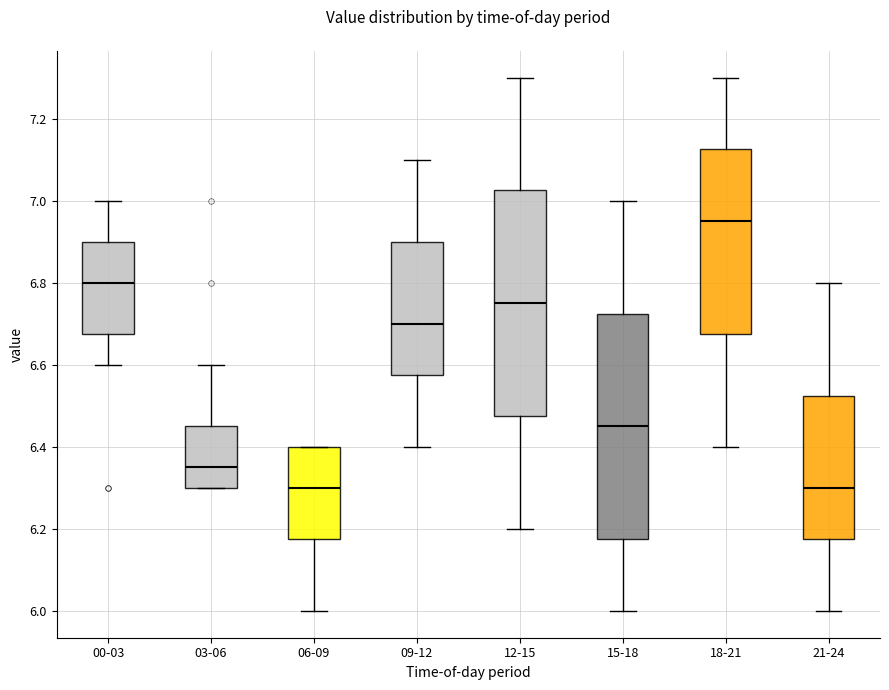

Reading left to right, transcribe this box plot: for each box, give where its median line is, the range the box spans, and where its two whiskers end, as read against the y-axis. The values are not printed on the chart, so give them approximately, as read against the axis.

00-03: median 6.80, box 6.68 to 6.90, whiskers 6.60 to 7.00
03-06: median 6.36, box 6.30 to 6.46, whiskers 6.30 to 6.60
06-09: median 6.30, box 6.18 to 6.40, whiskers 6.00 to 6.40
09-12: median 6.70, box 6.58 to 6.90, whiskers 6.40 to 7.10
12-15: median 6.76, box 6.48 to 7.02, whiskers 6.20 to 7.30
15-18: median 6.46, box 6.18 to 6.72, whiskers 6.00 to 7.00
18-21: median 6.96, box 6.68 to 7.12, whiskers 6.40 to 7.30
21-24: median 6.30, box 6.18 to 6.52, whiskers 6.00 to 6.80